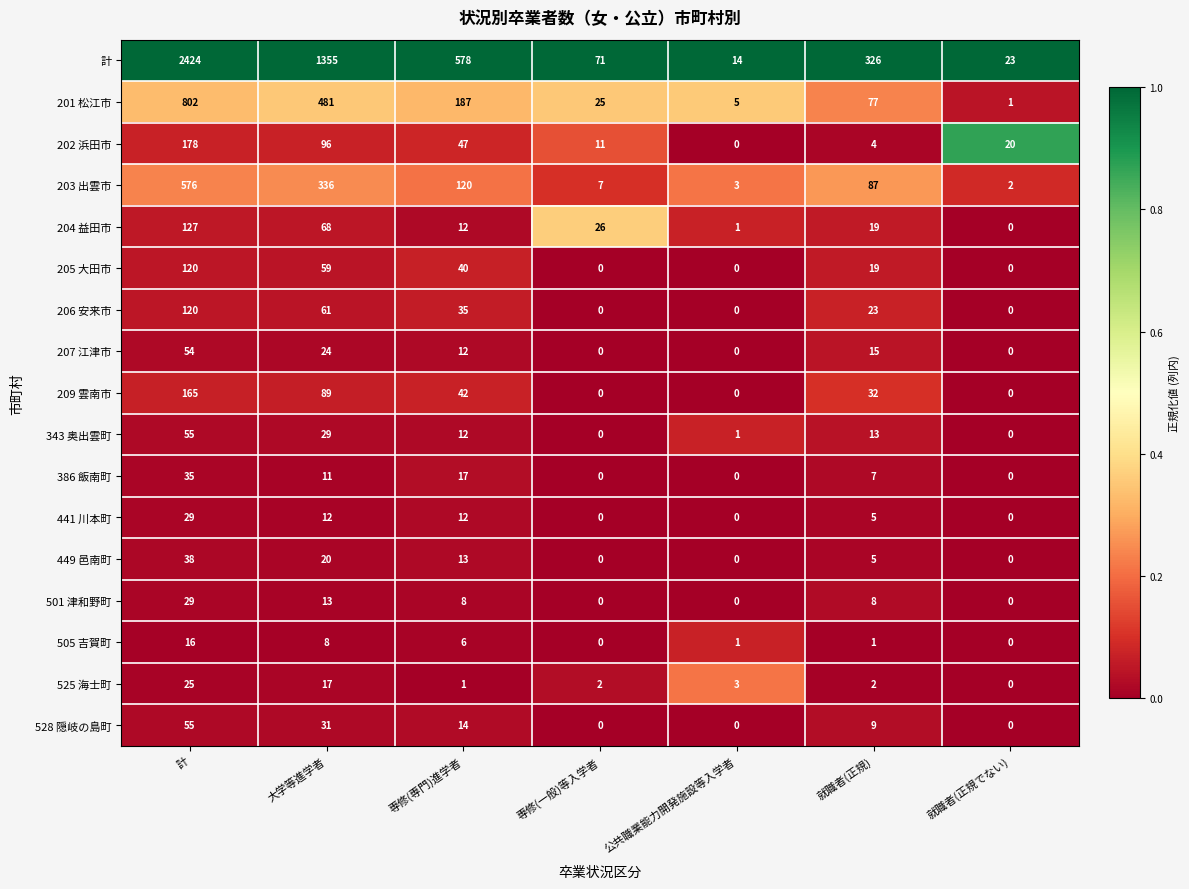

Which label corresponds to the largest value in the chart?

計